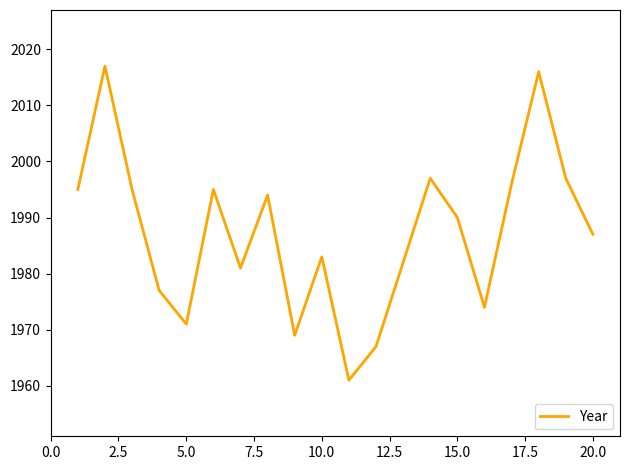

What is the difference between the maximum and minimum values?

56